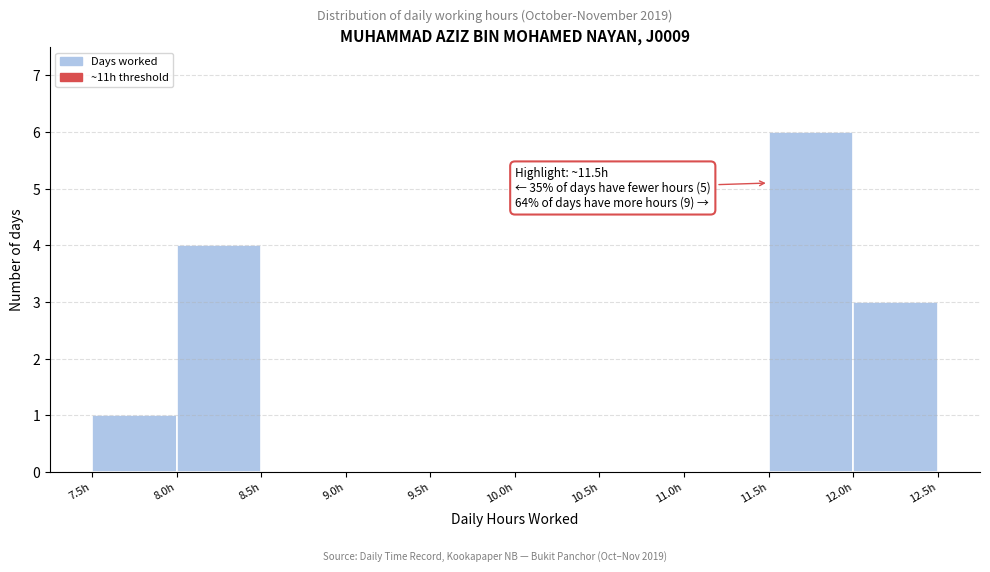

Which range on the x-axis has the tallest bar?

11.5 to 12.0